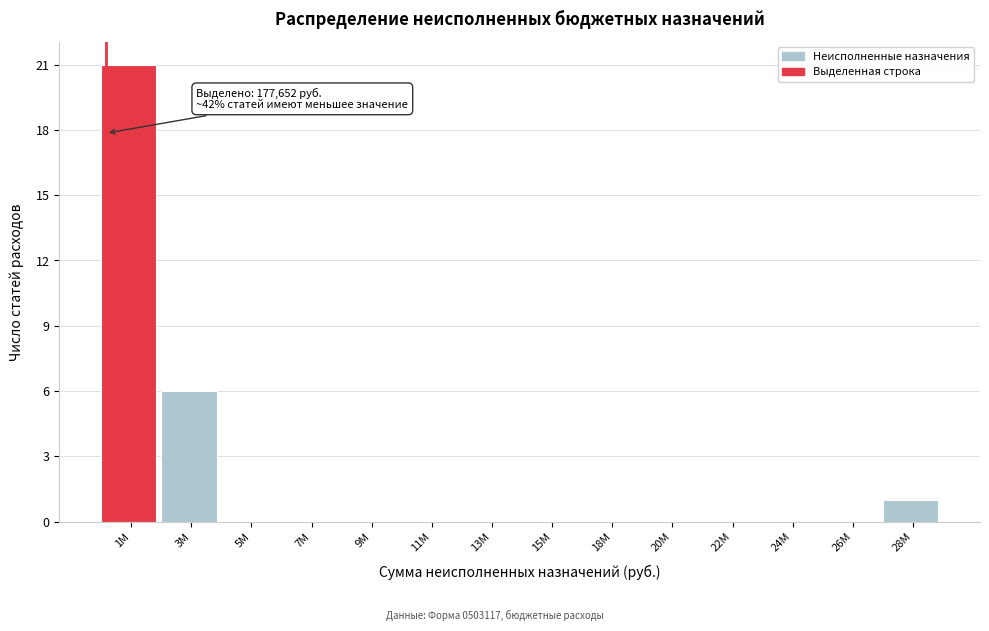

Reading left to right, what are all the values shown in this chart?

1M=21	3M=6	5M=0	7M=0	9M=0	11M=0	13M=0	15M=0	18M=0	20M=0	22M=0	24M=0	26M=0	28M=1